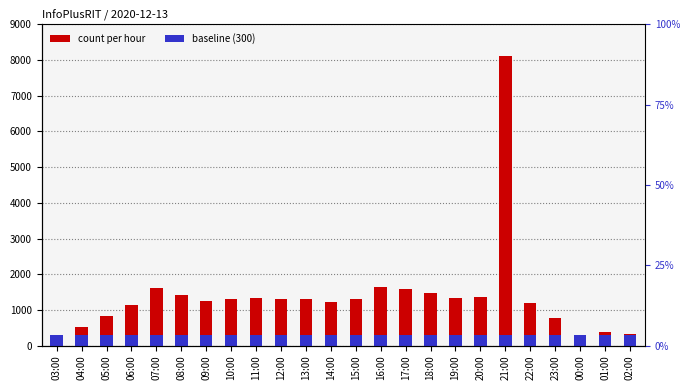

What is the sum of the count per hour values at 10:00 and 07:00?

2899